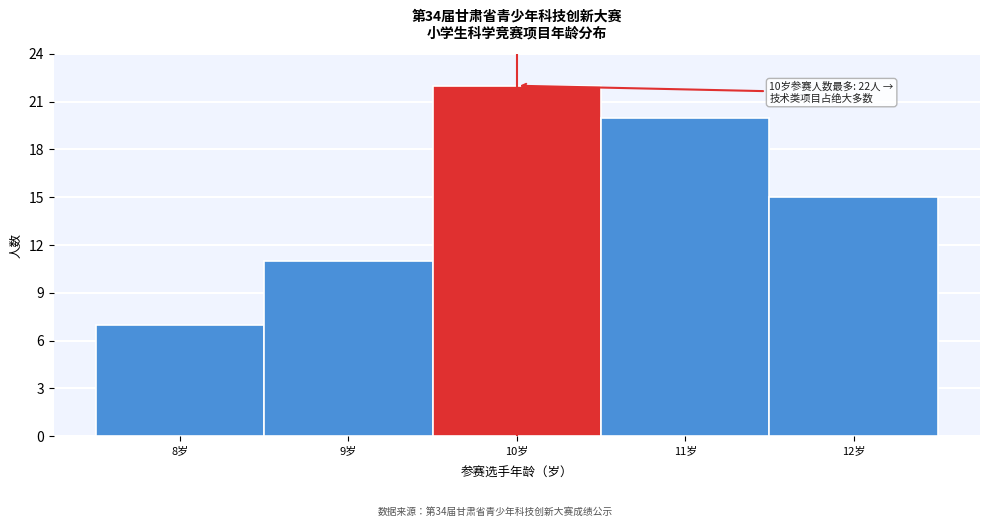

Which range on the x-axis has the tallest bar?

9.5 to 10.5